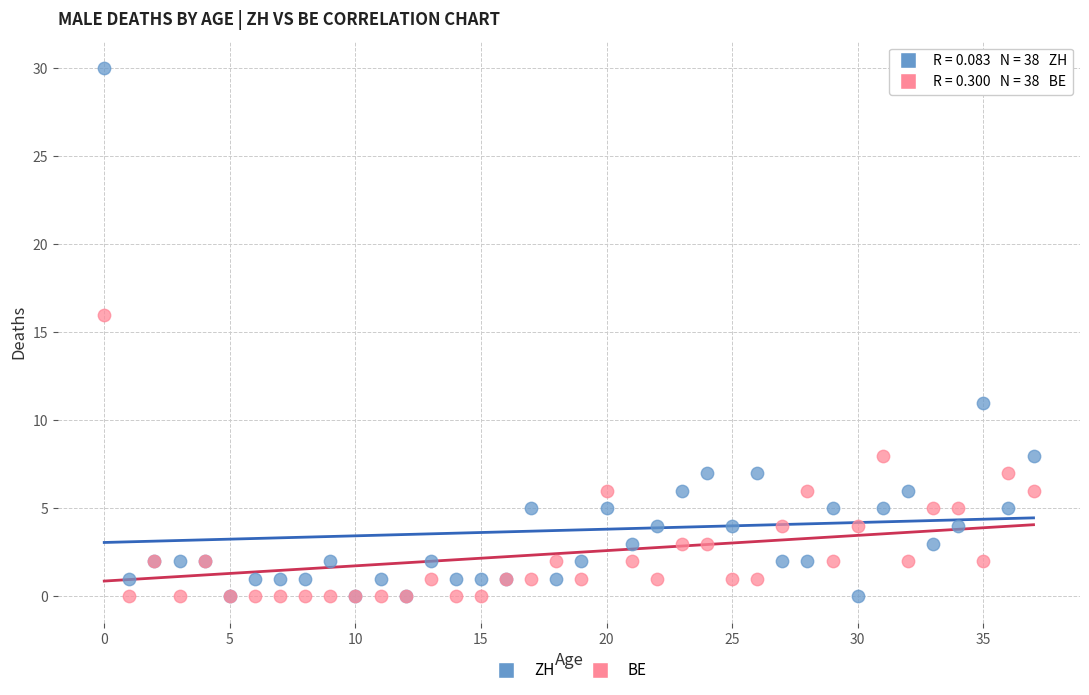

Across all series, what Y value is closest to 15?

16